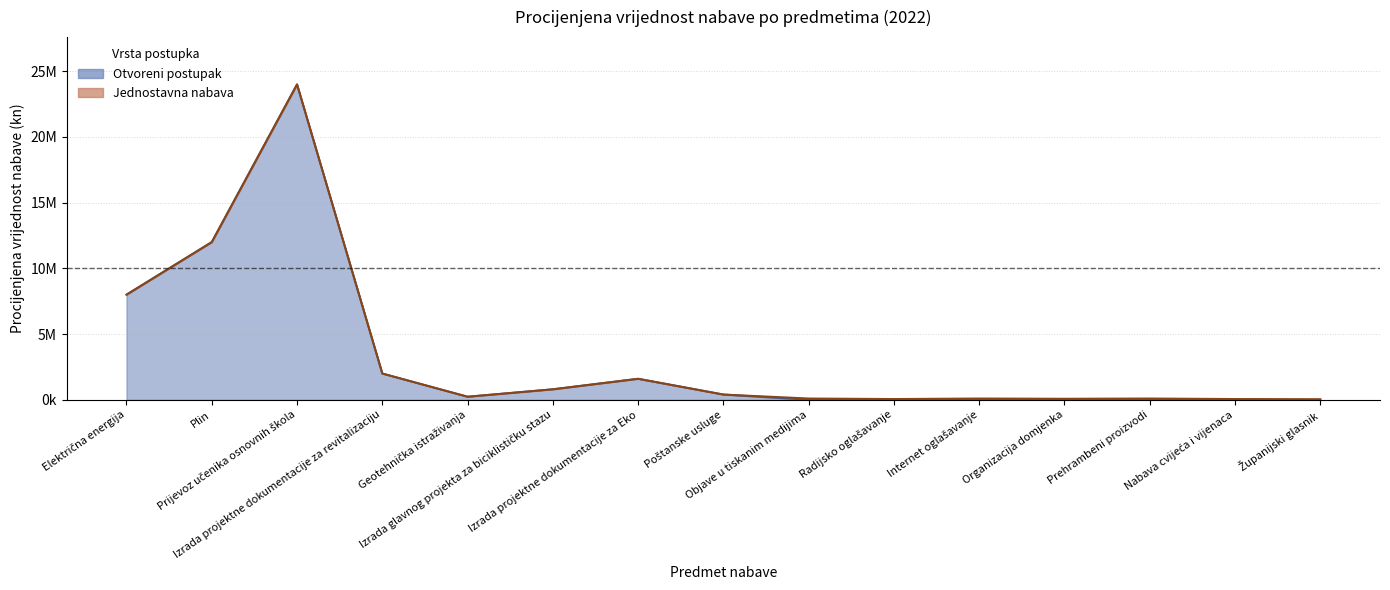

What is the sum of all values?

49.0